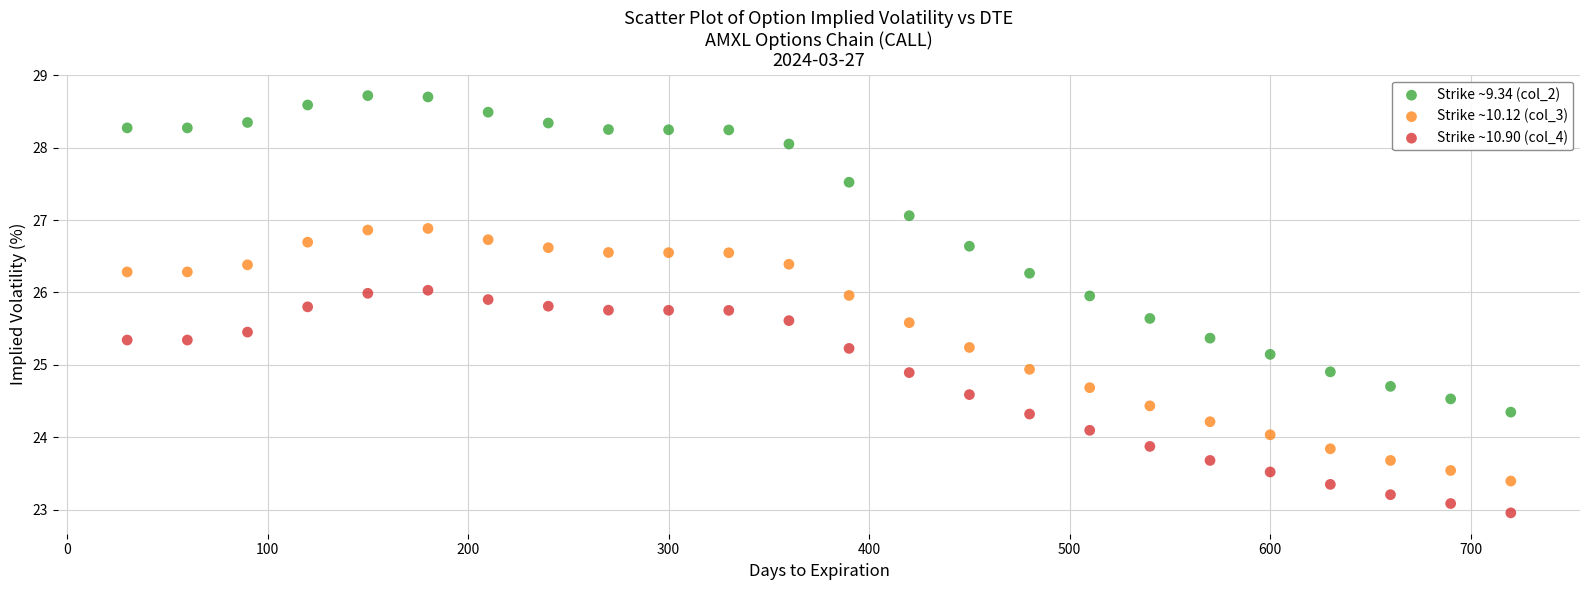

Which series contains the lowest Y value?

Strike ~10.90 (col_4)